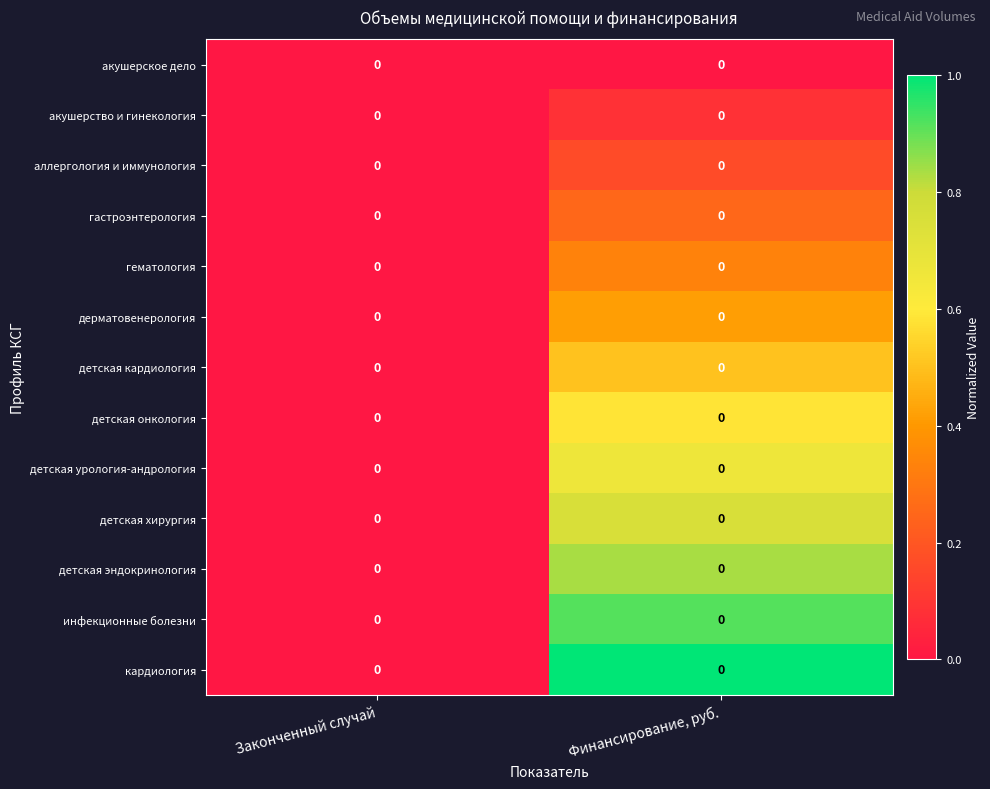

True or false: детская кардиология has a value of 0.7 at Финансирование, руб..

False